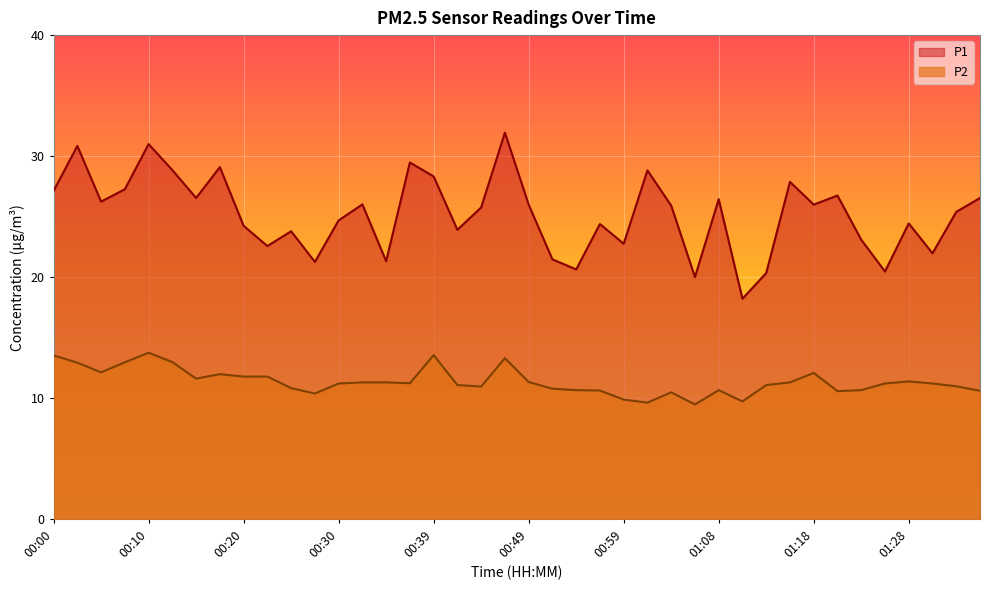

What is the sum of all P2 values?

455.7